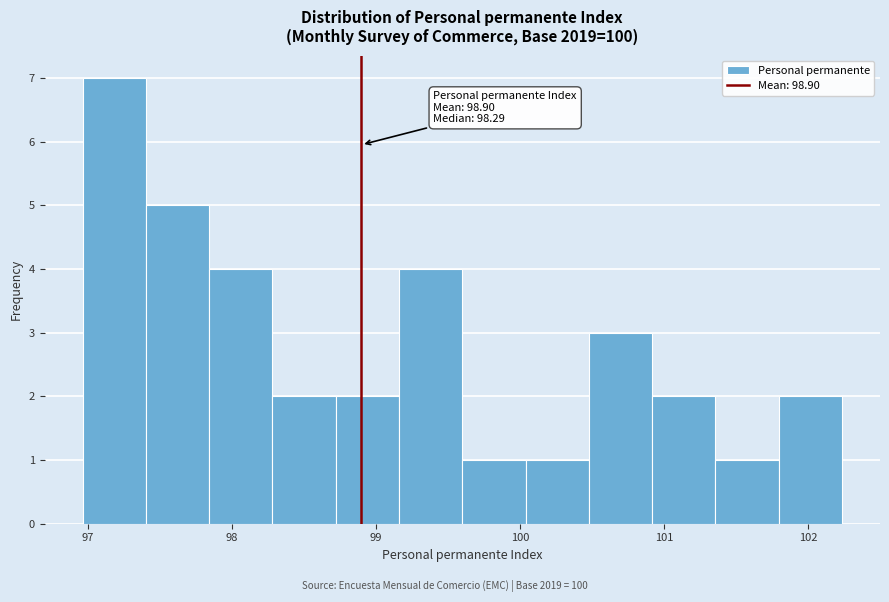

Which range on the x-axis has the tallest bar?

97.0 to 97.4